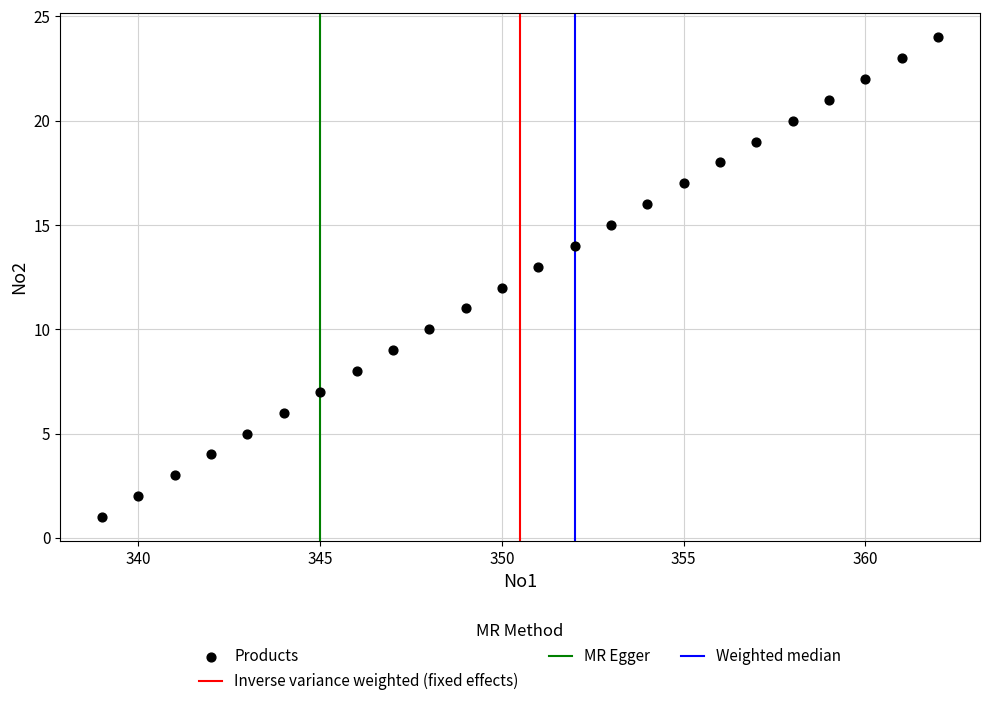

What is the range of X values (max minus min)?

23